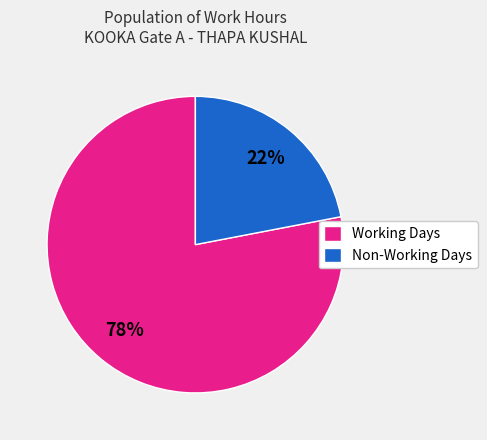

To the nearest percent, what percentage of the pie is Non-Working Days?

22%